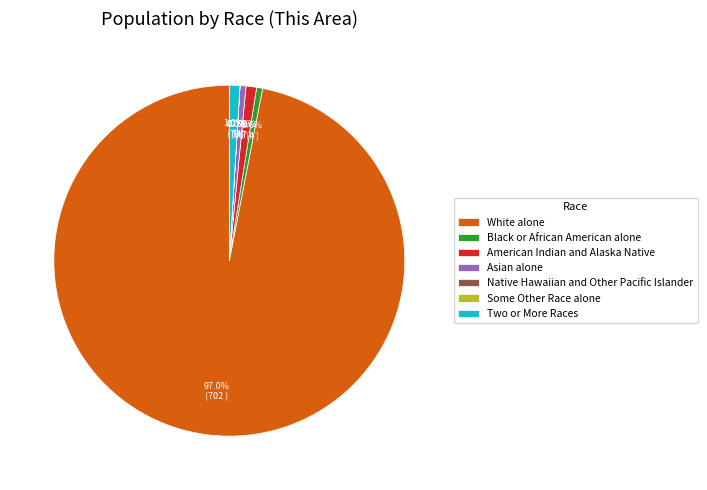

What is the largest slice in the pie chart?

White alone